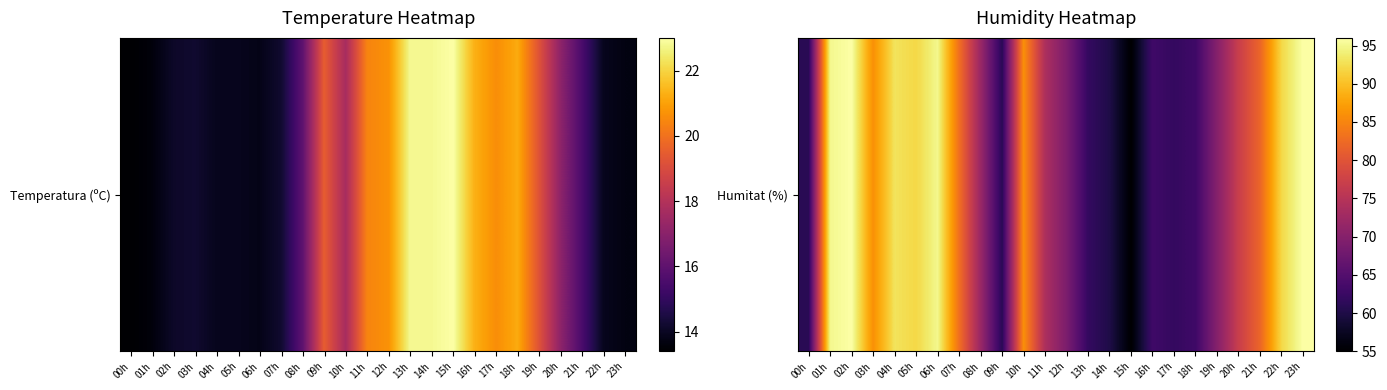

What is the smallest value displayed?

55